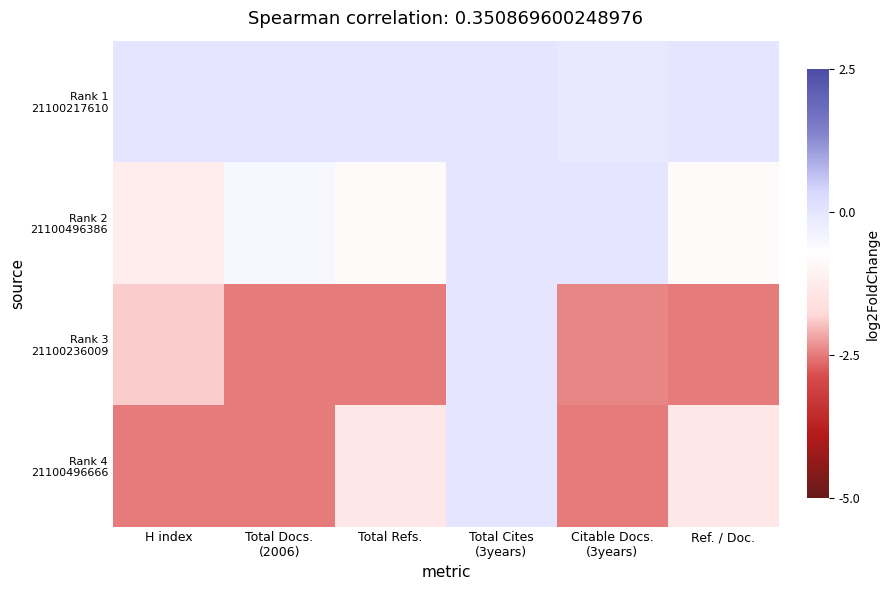

How many distinct data groups are displayed?

4